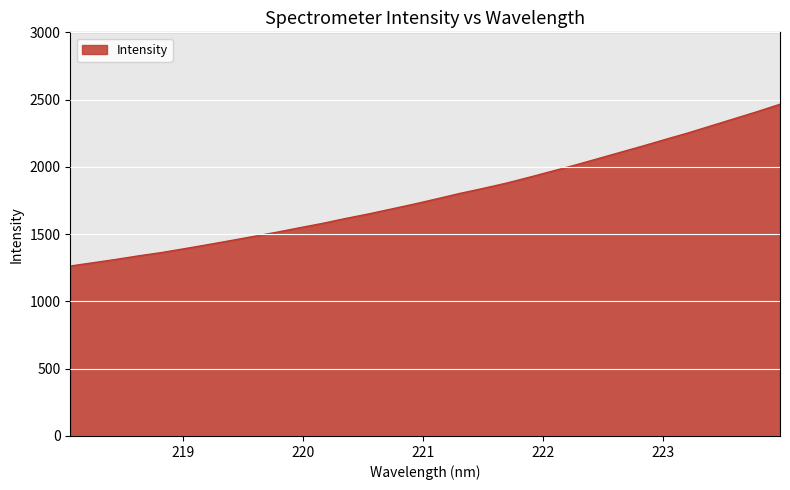

What is the difference between the maximum and minimum values?

1202.3